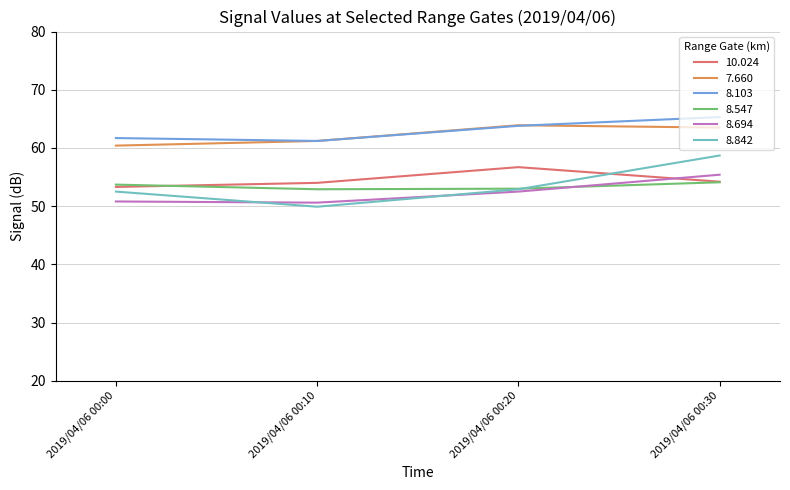

The 8.547 series shows 54.1 at 2019/04/06 00:30. True or false?

True